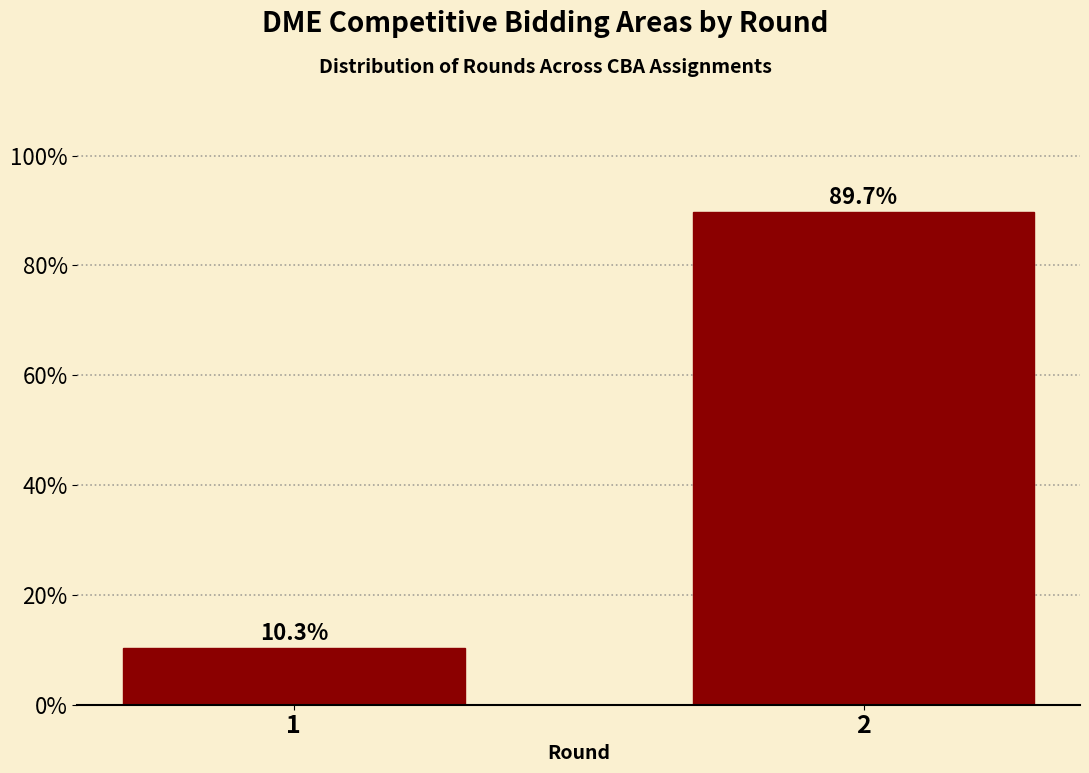

Reading left to right, what are all the values shown in this chart?

1=10.3	2=89.7